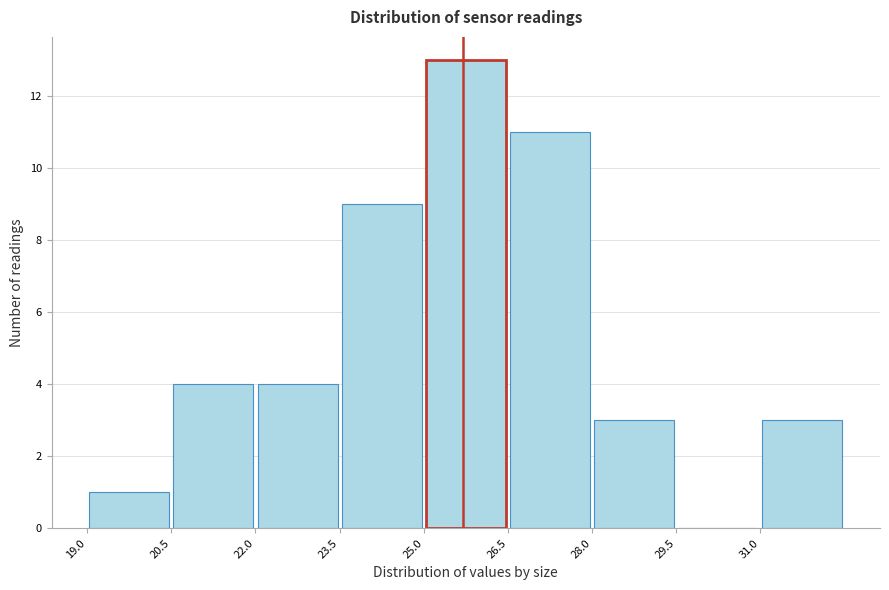

Reading left to right, transcribe this chart: for each bar, give the range it covers on the x-axis and its height. Neither the bar edges nor the heights are printed on the chart, so give them approximately, as read against the axes.

19.0 to 20.5: 1
20.5 to 22.0: 4
22.0 to 23.5: 4
23.5 to 25.0: 9
25.0 to 26.5: 13
26.5 to 28.0: 11
28.0 to 29.5: 3
29.5 to 31.0: 0
31.0 to 32.5: 3